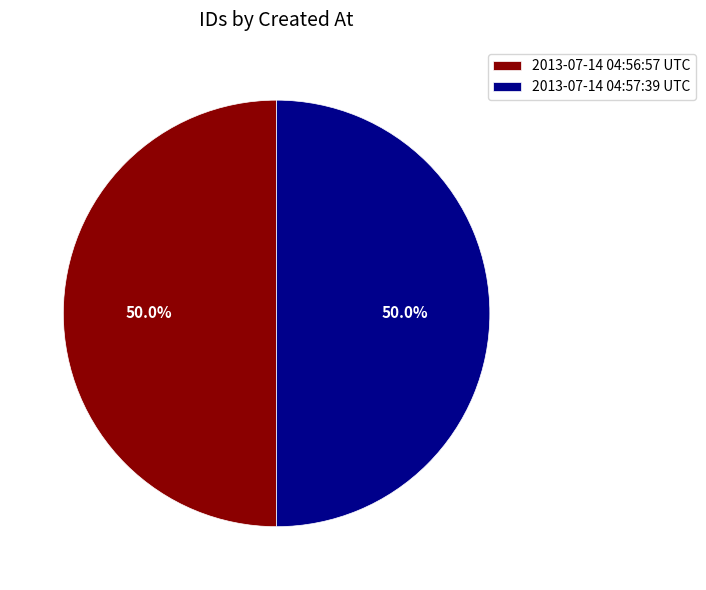

What is the ratio of the value at 2013-07-14 04:56:57 UTC to the value at 2013-07-14 04:57:39 UTC?

1.0